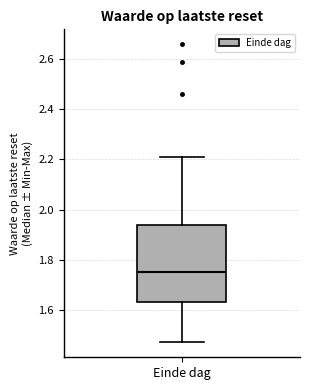

Transcribe this box plot: give where the median line is, the range the box spans, and where the two whiskers end, as read against the y-axis. The values are not printed on the chart, so give them approximately, as read against the axis.

median 1.76, box 1.64 to 1.94, whiskers 1.48 to 2.22